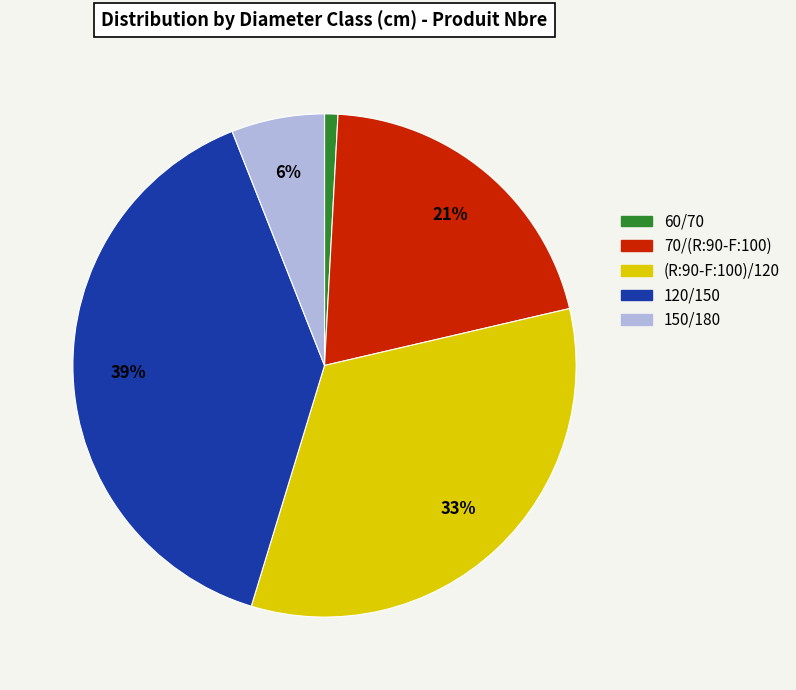

Is it true that (R:90-F:100)/120 is 39% of the pie?

False